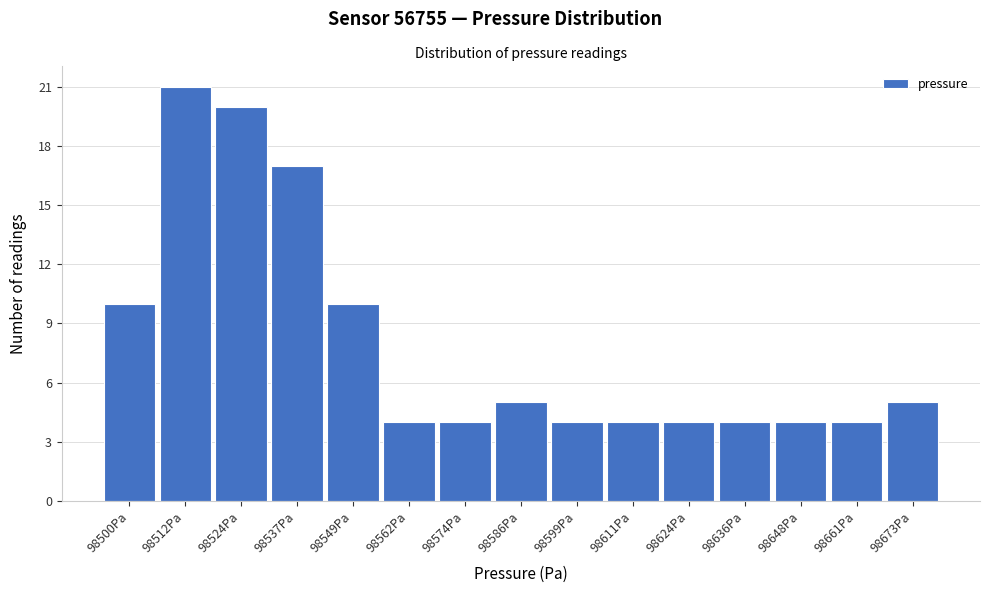

Reading left to right, extract all data points from this chart.

10	21	20	17	10	4	4	5	4	4	4	4	4	4	5